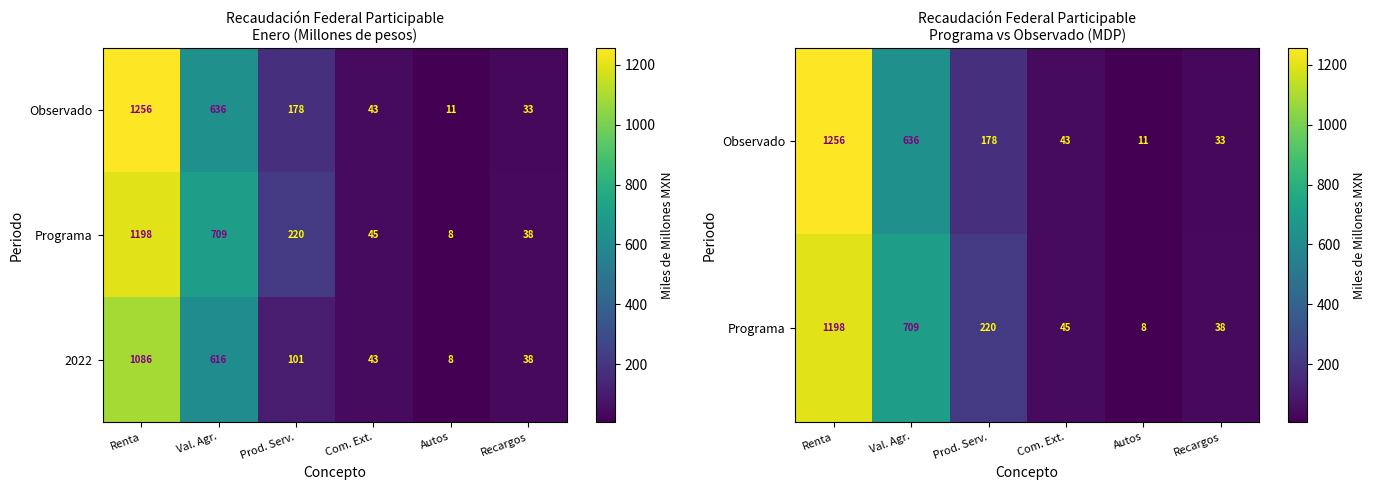

What is the sum of all 2022 values?

1892